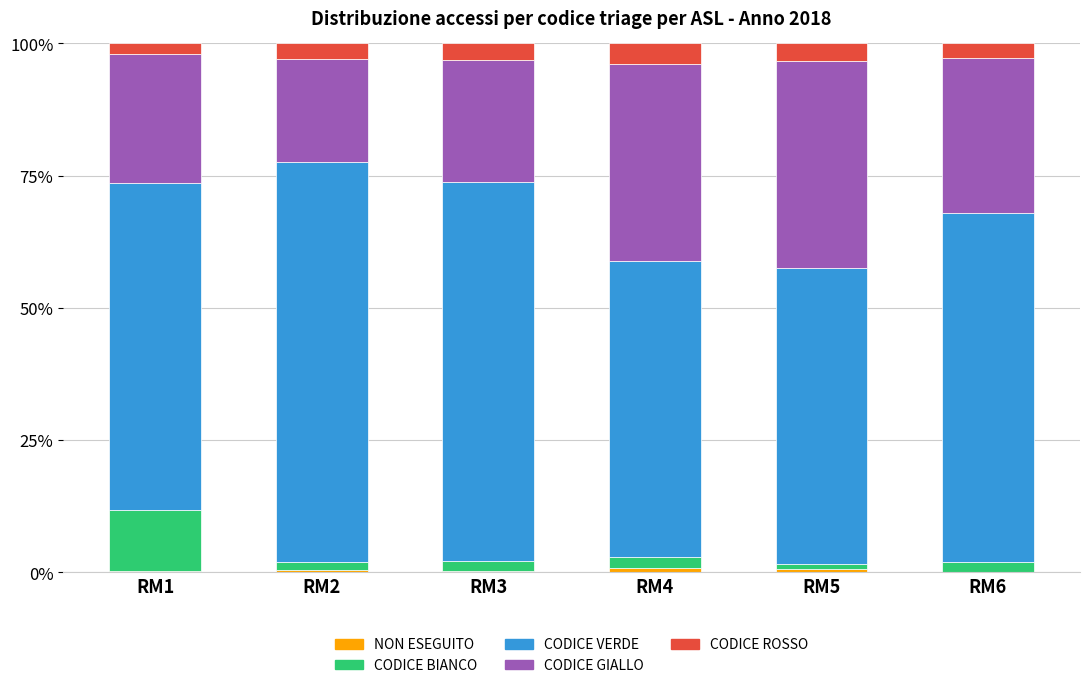

Count the number of categories in the chart.

6